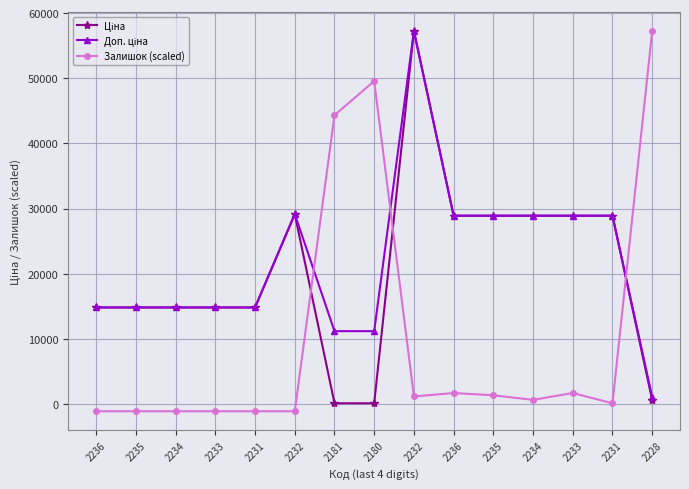

How many lines are shown in the chart?

3